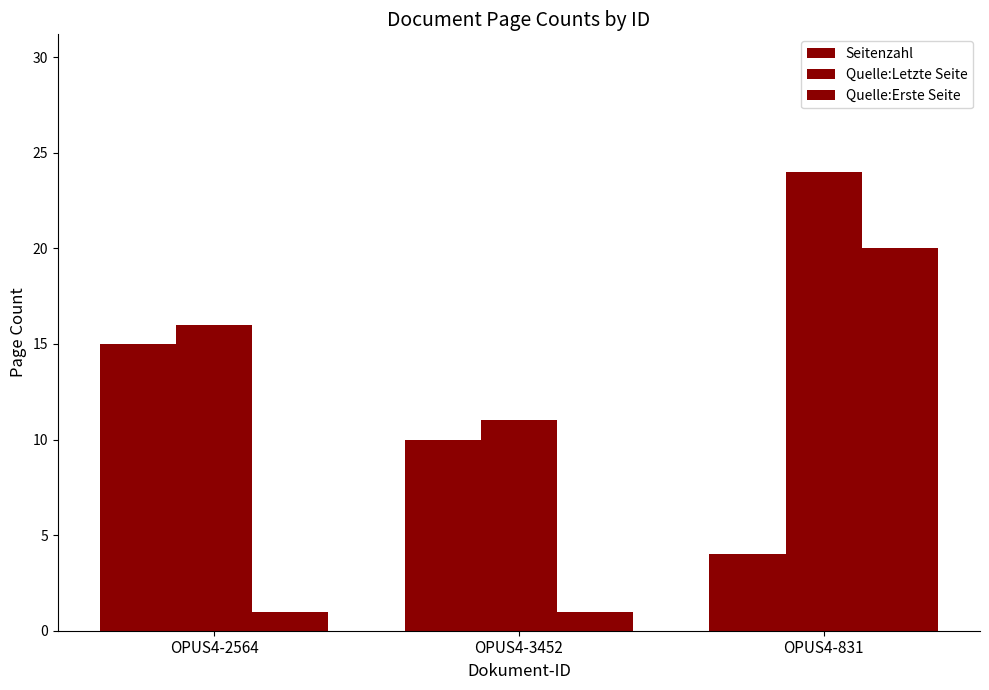

Between OPUS4-3452 and OPUS4-831, which series saw the biggest shift?

Quelle:Erste Seite